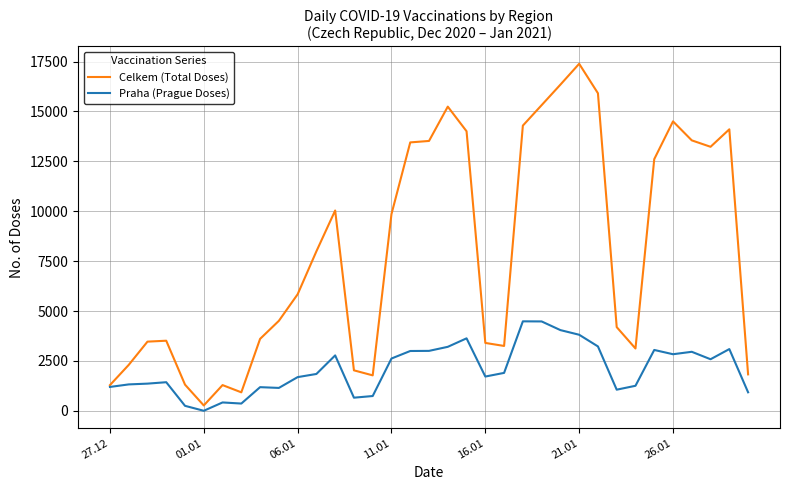

True or false: Celkem (Total Doses) has more than 1 interior local peaks.

True